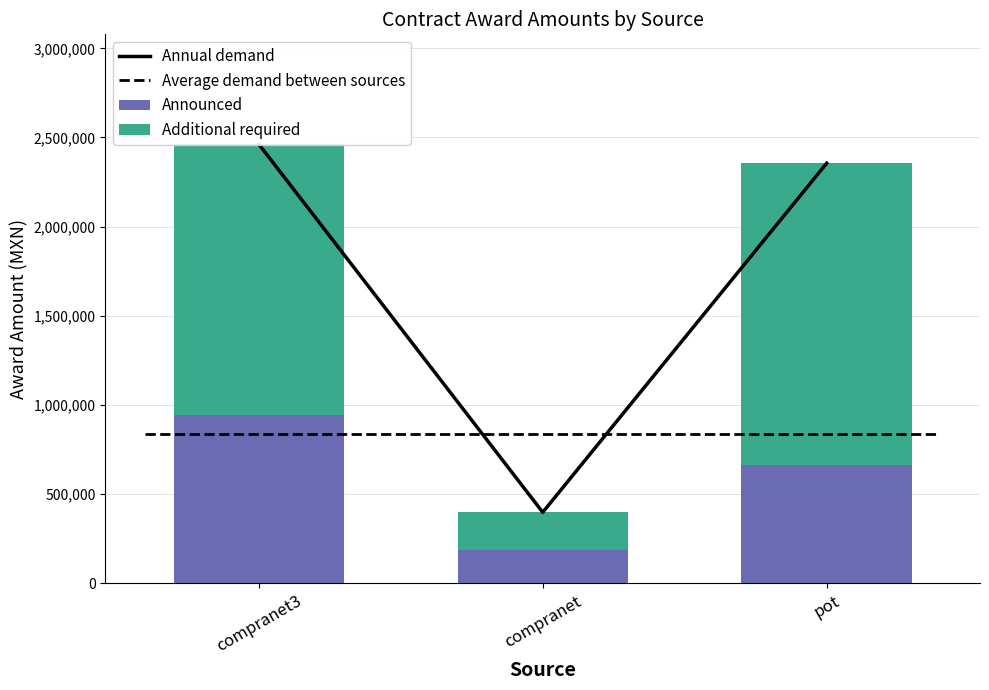

What position from the left is compranet?

2